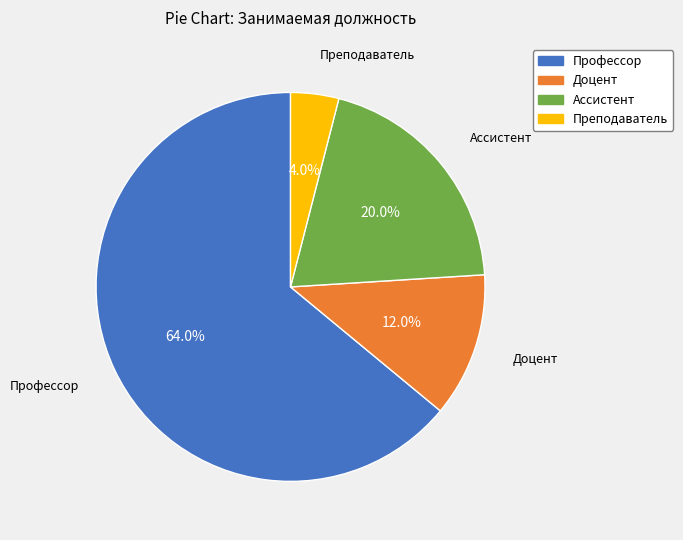

To the nearest percent, what is the combined percentage of Ассистент and Доцент?

32%